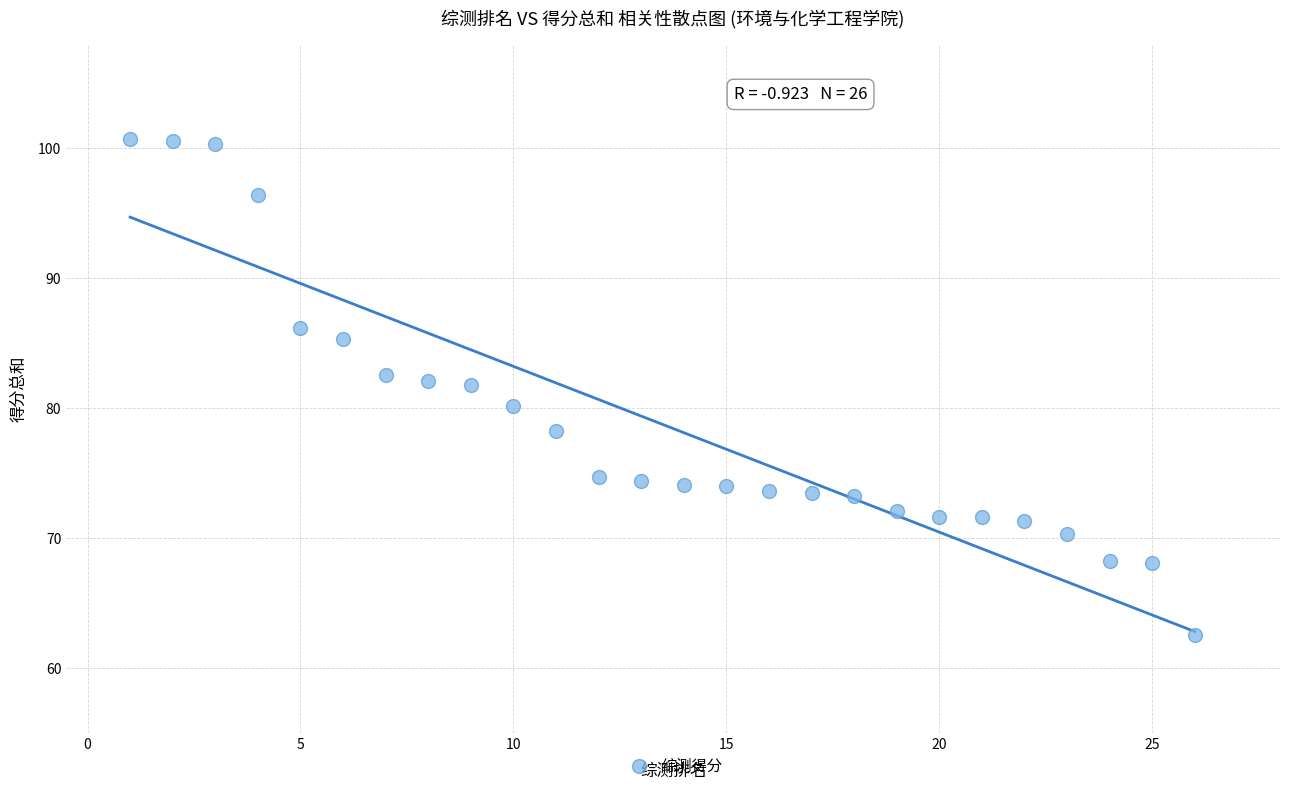

What is the range of X values (max minus min)?

25.0